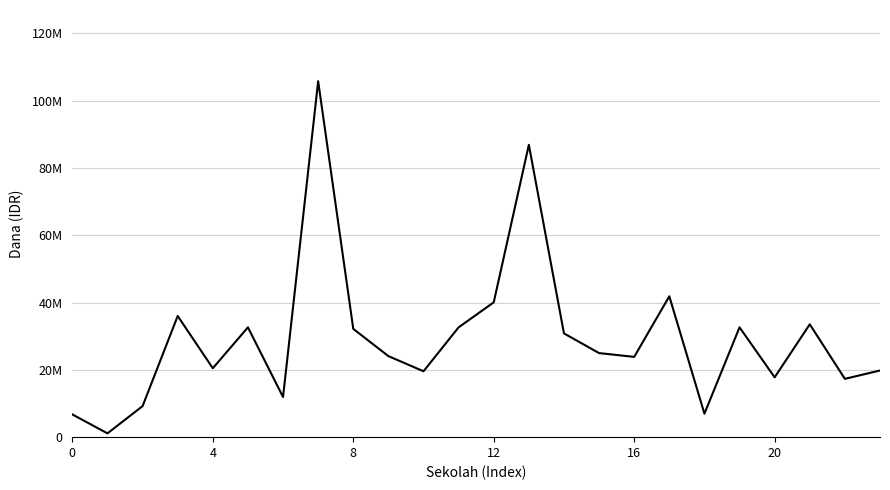

True or false: the data has more than 2 interior local peaks.

True